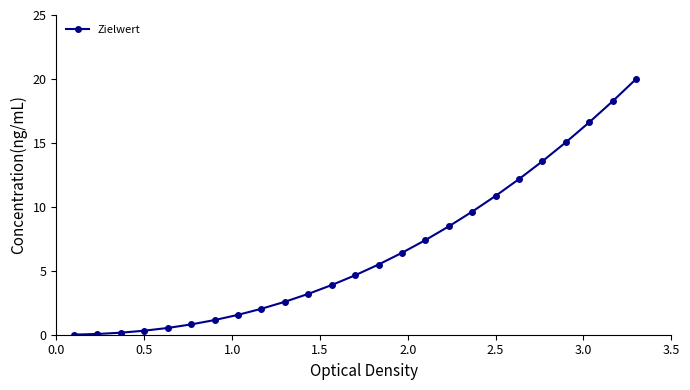

What is the sum of all values?

164.8